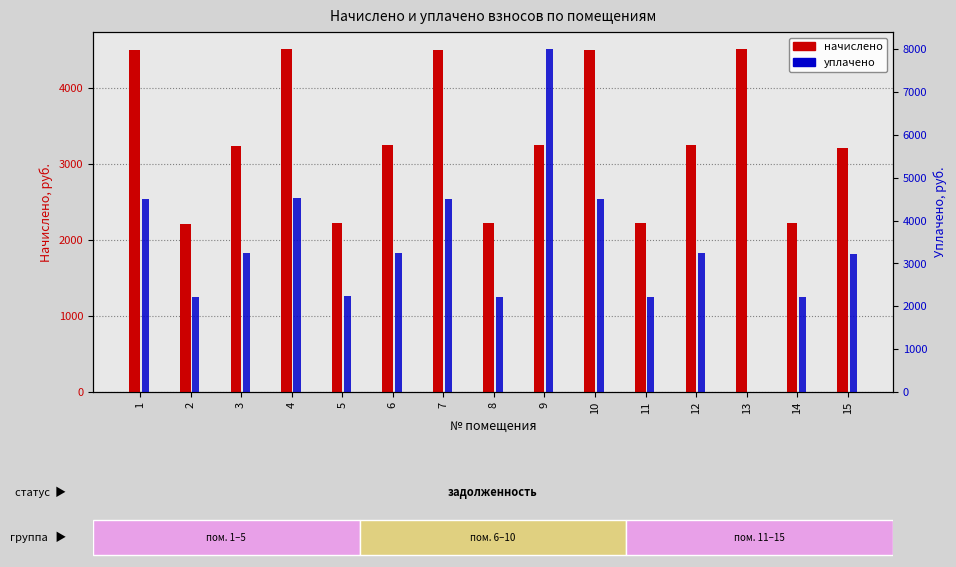

Reading left to right, what are all the values shown in this chart?

начислено: 4508.8	2207.0	3241.4	4516.1	2228.9	3248.6	4508.8	2221.7	3256.0	4501.6	2221.7	3248.6	4516.1	2221.7	3219.5
уплачено: 4508.8	2207.0	3241.6	4516.1	2228.9	3248.6	4508.8	2221.7	8000.0	4501.6	2221.7	3248.6	0.0	2221.7	3219.5